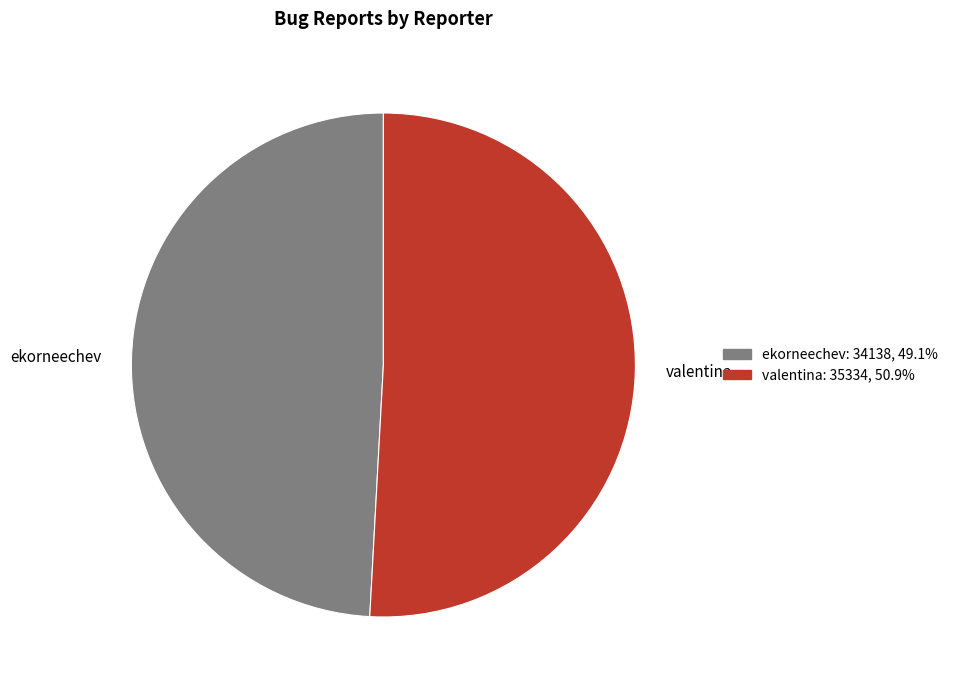

Is there any slice that represents more than half of the pie?

Yes